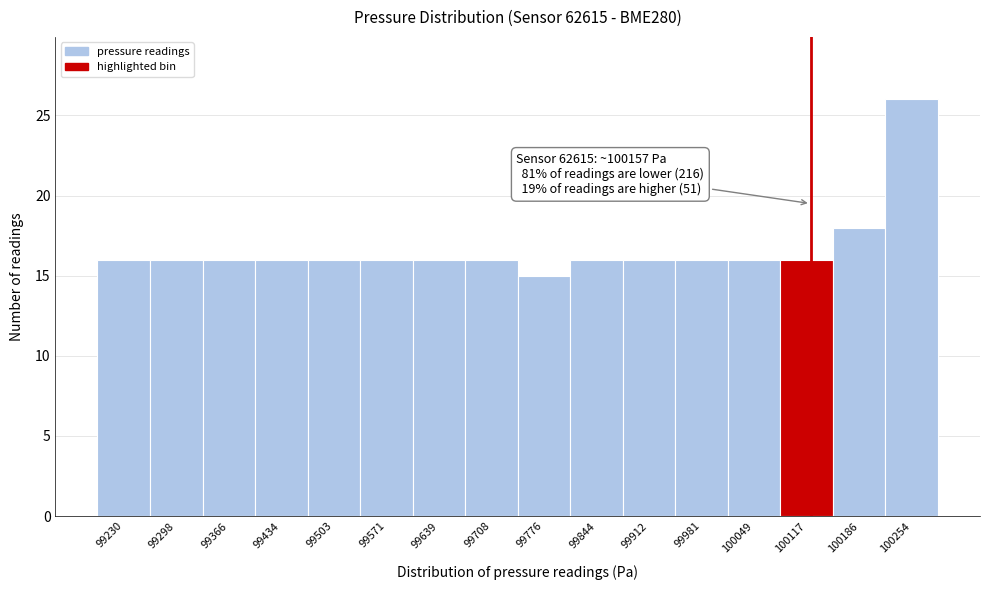

Reading left to right, list all the values displayed in this chart.

99230=16	99298=16	99366=16	99434=16	99503=16	99571=16	99639=16	99708=16	99776=15	99844=16	99912=16	99981=16	100049=16	100117=16	100186=18	100254=26